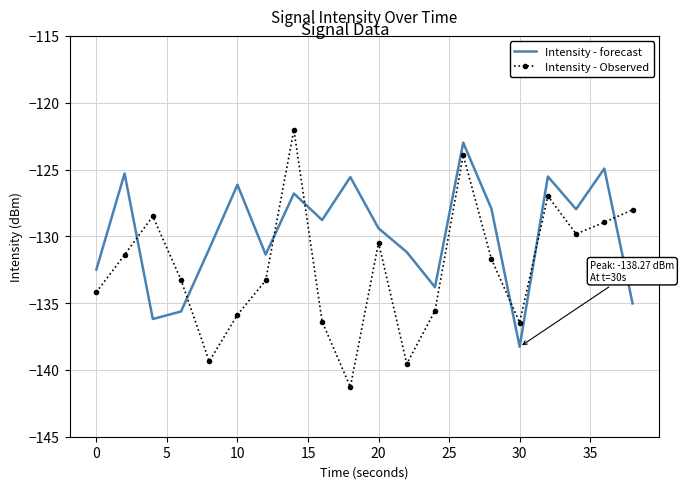

What is the minimum value for Intensity - forecast?

-138.3